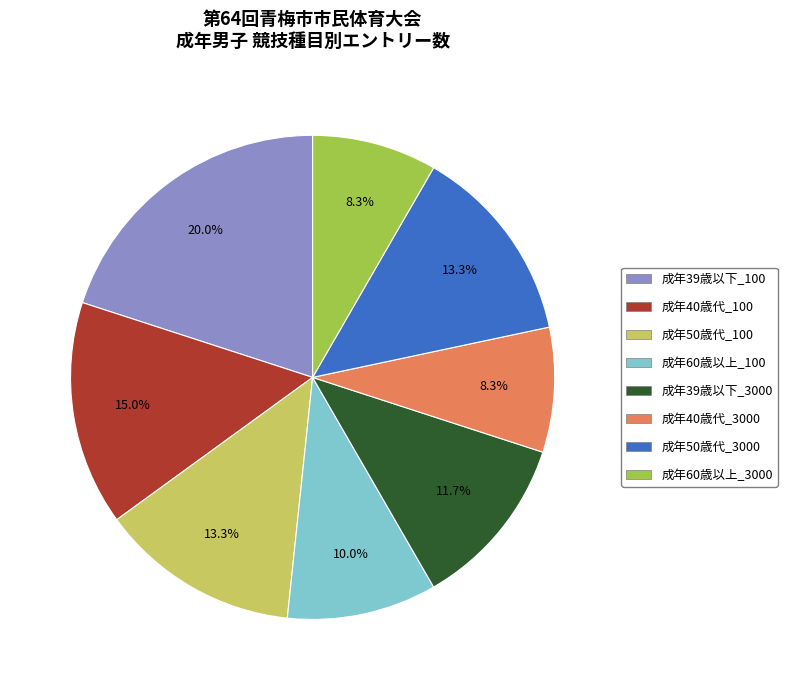

Is there any slice that represents more than half of the pie?

No